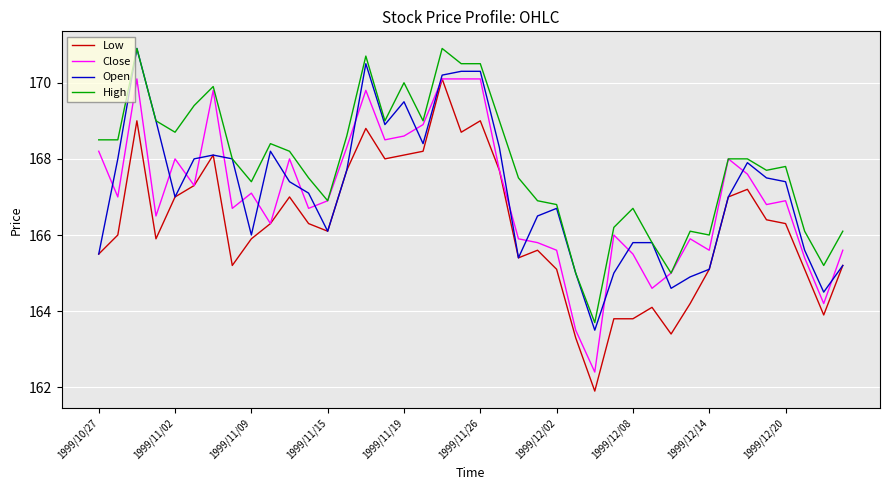

What is the highest value of the High series?

170.9